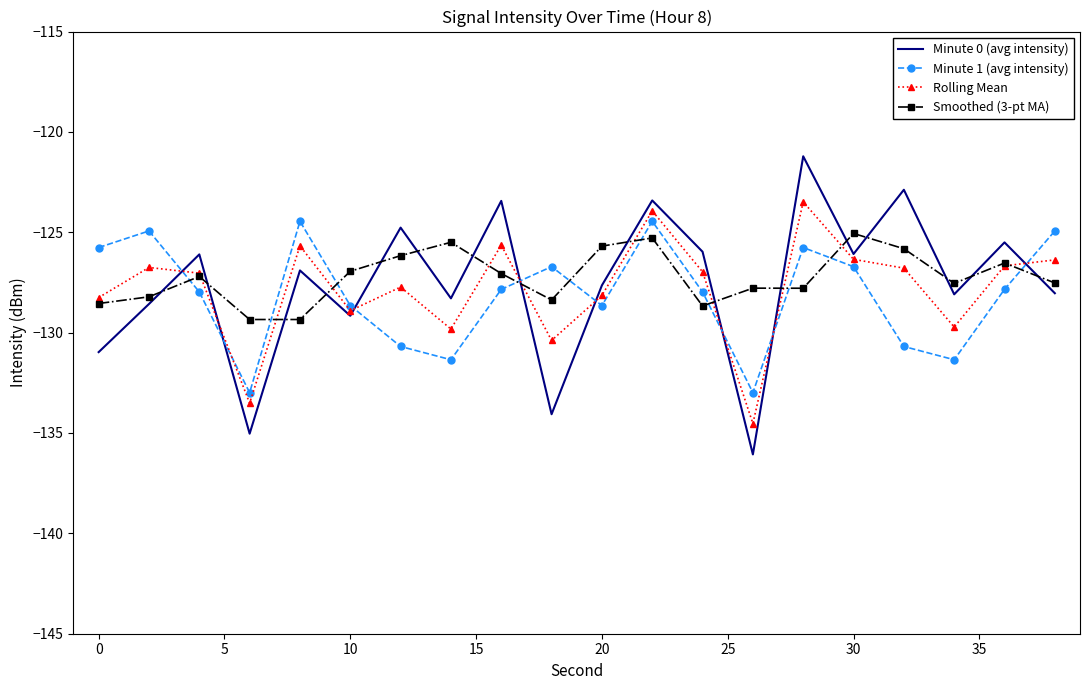

Which series ends up on top after the final intersection of Minute 1 (avg intensity) and Smoothed (3-pt MA)?

Minute 1 (avg intensity)